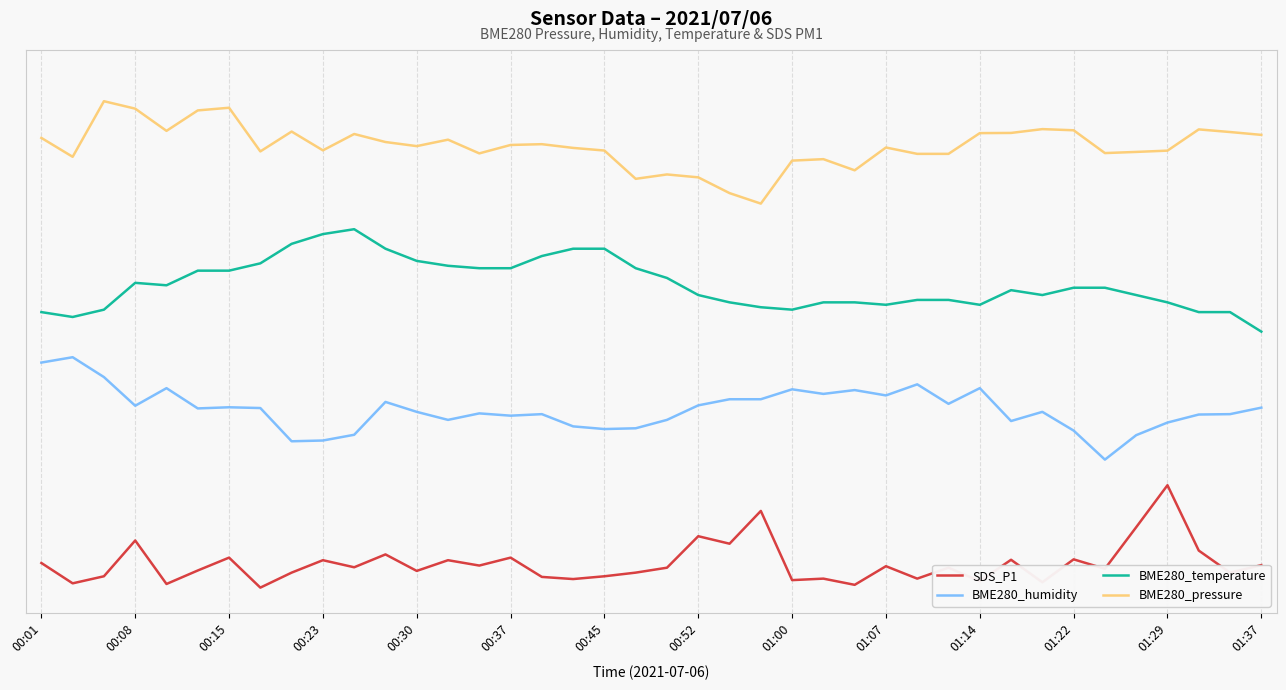

True or false: BME280_pressure and BME280_humidity cross at least once.

False